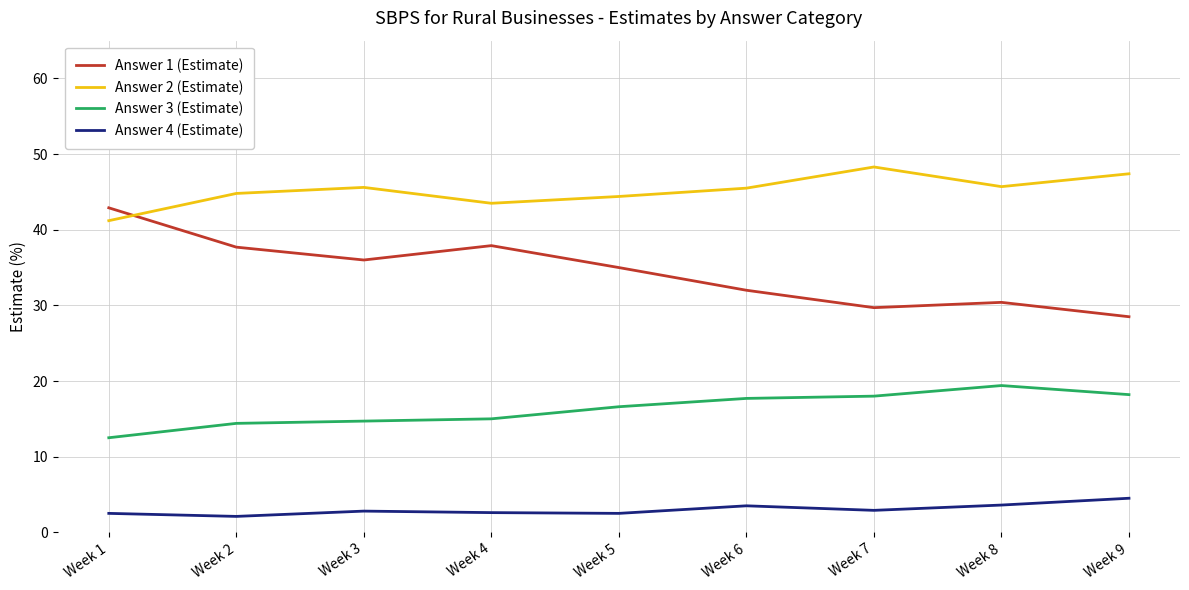

What is the total value across all series at Week 1?

99.1